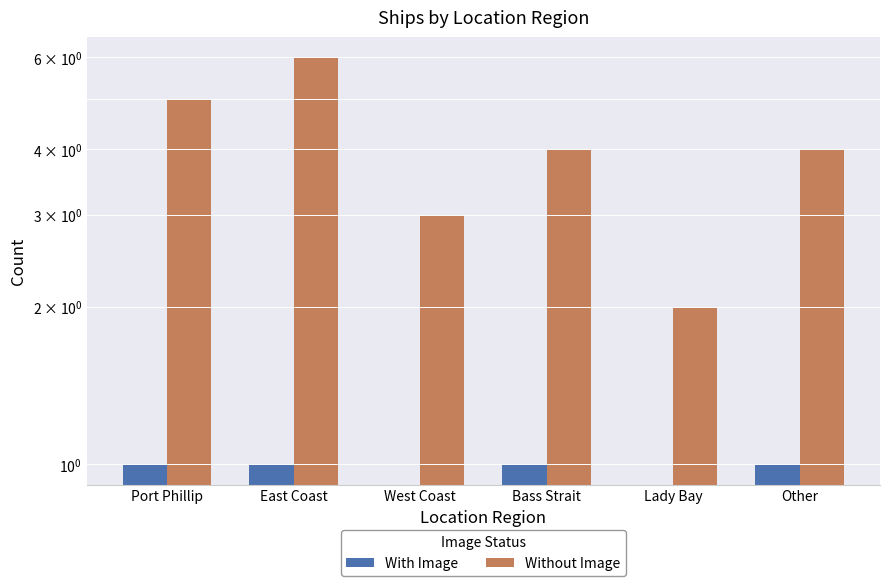

Between West Coast and East Coast, which is larger?

East Coast